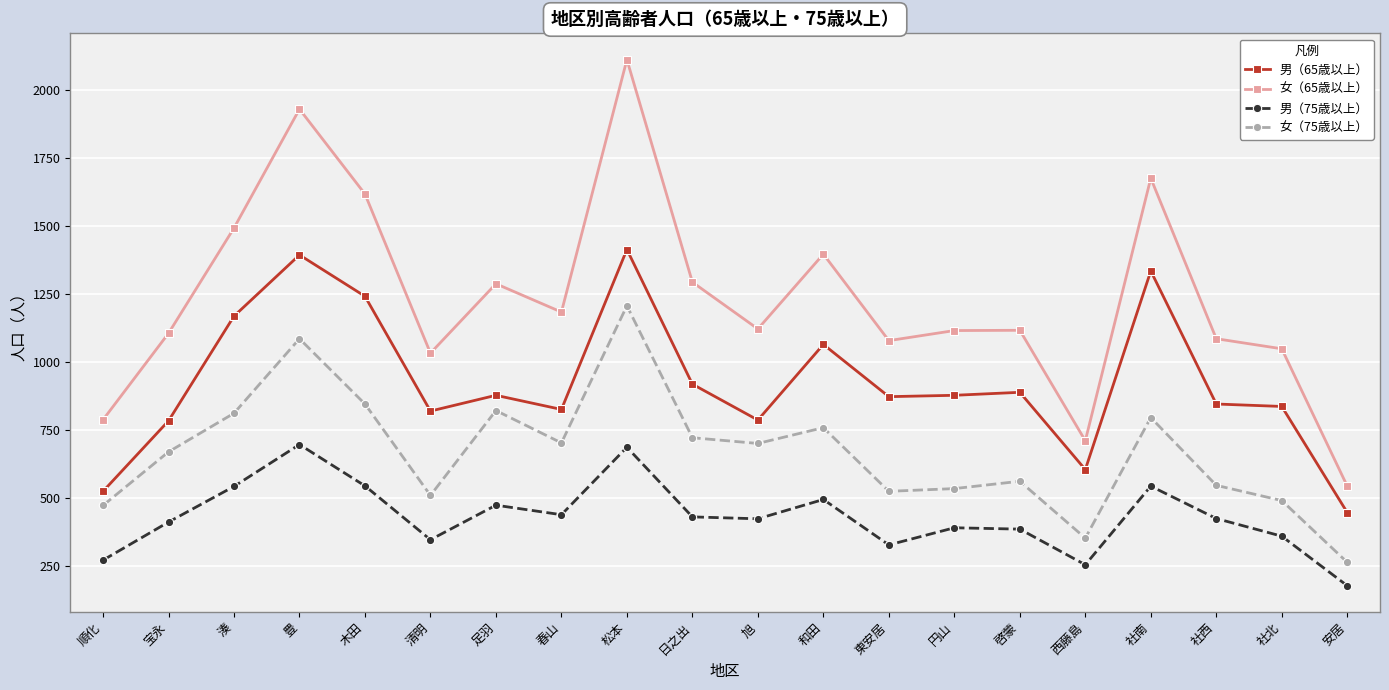

Which series has the largest range (max minus min)?

女（65歳以上）